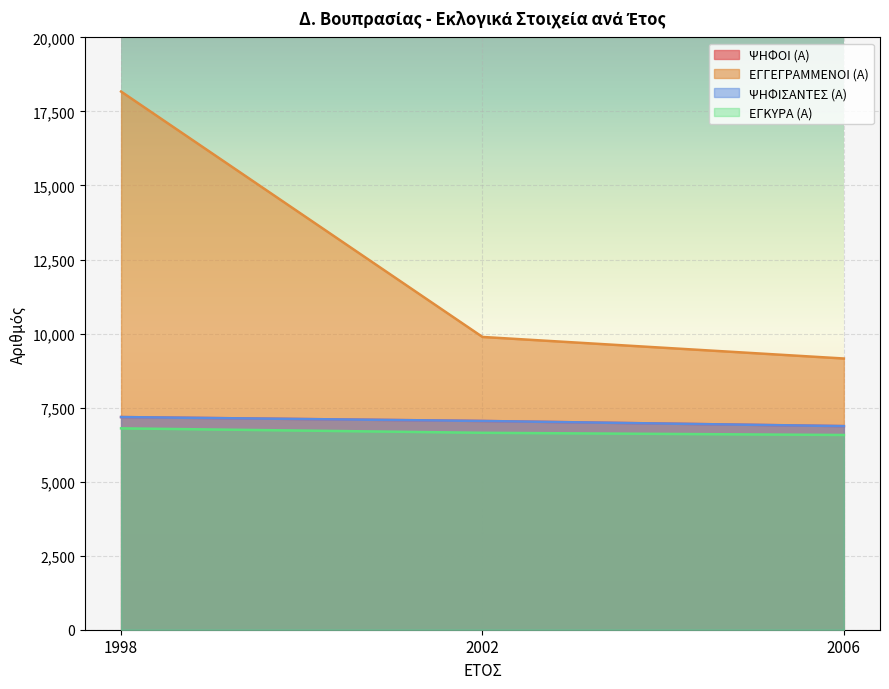

Rank the categories by ΕΓΓΕΓΡΑΜΜΕΝΟΙ (Α) value from highest to lowest.

1998, 2002, 2006